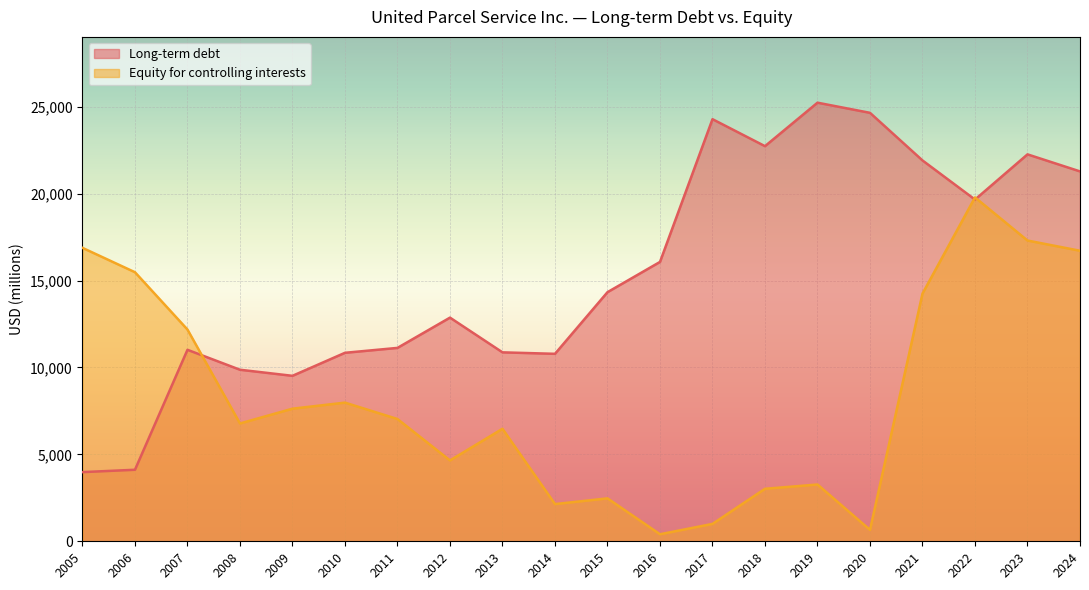

What is the difference between the highest and lowest values at 2013?

4398